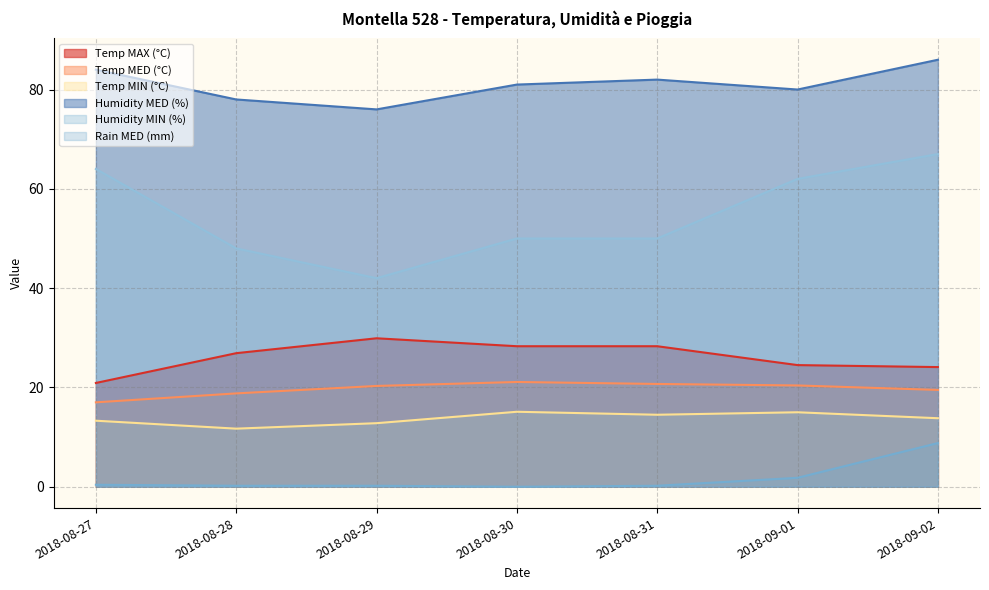

Reading right to left, what are all the values shown in this chart?

Temp MAX (°C): 2018-09-02=24.1	2018-09-01=24.5	2018-08-31=28.3	2018-08-30=28.3	2018-08-29=29.9	2018-08-28=26.9	2018-08-27=20.9
Temp MED (°C): 2018-09-02=19.5	2018-09-01=20.4	2018-08-31=20.7	2018-08-30=21.1	2018-08-29=20.3	2018-08-28=18.8	2018-08-27=17.0
Temp MIN (°C): 2018-09-02=13.8	2018-09-01=15.0	2018-08-31=14.5	2018-08-30=15.1	2018-08-29=12.8	2018-08-28=11.7	2018-08-27=13.3
Humidity MED (%): 2018-09-02=86.0	2018-09-01=80.0	2018-08-31=82.0	2018-08-30=81.0	2018-08-29=76.0	2018-08-28=78.0	2018-08-27=84.0
Humidity MIN (%): 2018-09-02=67.0	2018-09-01=62.0	2018-08-31=50.0	2018-08-30=50.0	2018-08-29=42.0	2018-08-28=48.0	2018-08-27=64.0
Rain MED (mm): 2018-09-02=8.8	2018-09-01=1.8	2018-08-31=0.2	2018-08-30=0.0	2018-08-29=0.2	2018-08-28=0.2	2018-08-27=0.4